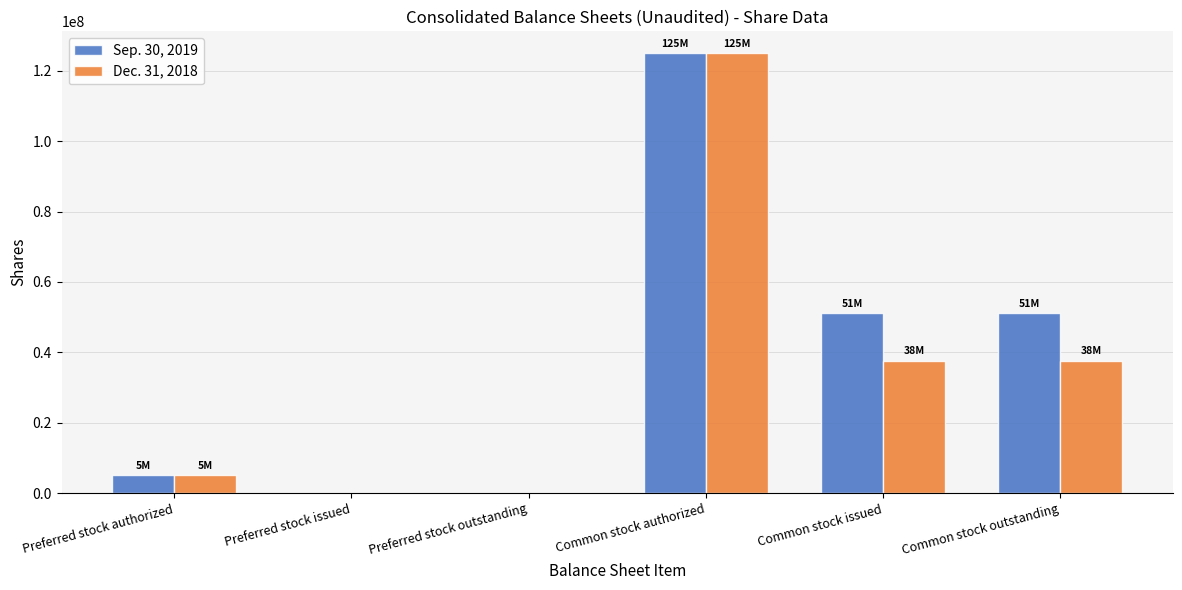

Which series changed the most between Preferred stock issued and Common stock issued?

Sep. 30, 2019